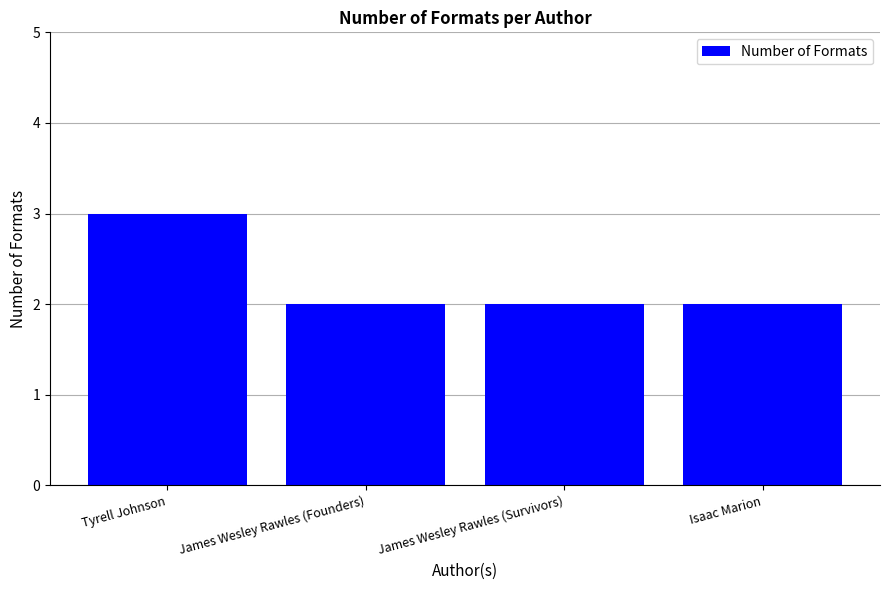

The chart shows a value of 1 at James Wesley Rawles (Founders). True or false?

False